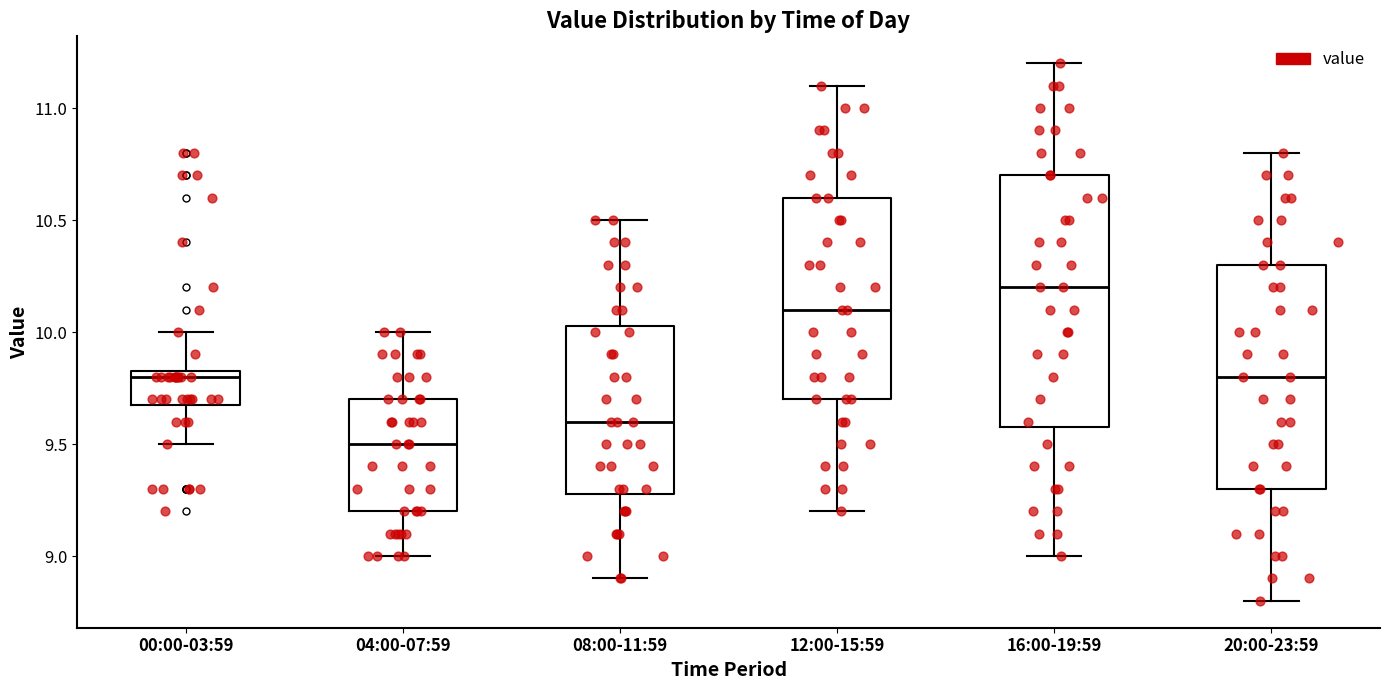

Reading left to right, read every box against the y-axis: the position of its median line, the range the box covers, and the ends of its whiskers. The values are not printed on the chart, so give them approximately, as read against the axis.

00:00-03:59: median 9.80, box 9.70 to 9.85, whiskers 9.50 to 10.00
04:00-07:59: median 9.50, box 9.20 to 9.70, whiskers 9.00 to 10.00
08:00-11:59: median 9.60, box 9.30 to 10.05, whiskers 8.90 to 10.50
12:00-15:59: median 10.10, box 9.70 to 10.60, whiskers 9.20 to 11.10
16:00-19:59: median 10.20, box 9.60 to 10.70, whiskers 9.00 to 11.20
20:00-23:59: median 9.80, box 9.30 to 10.30, whiskers 8.80 to 10.80